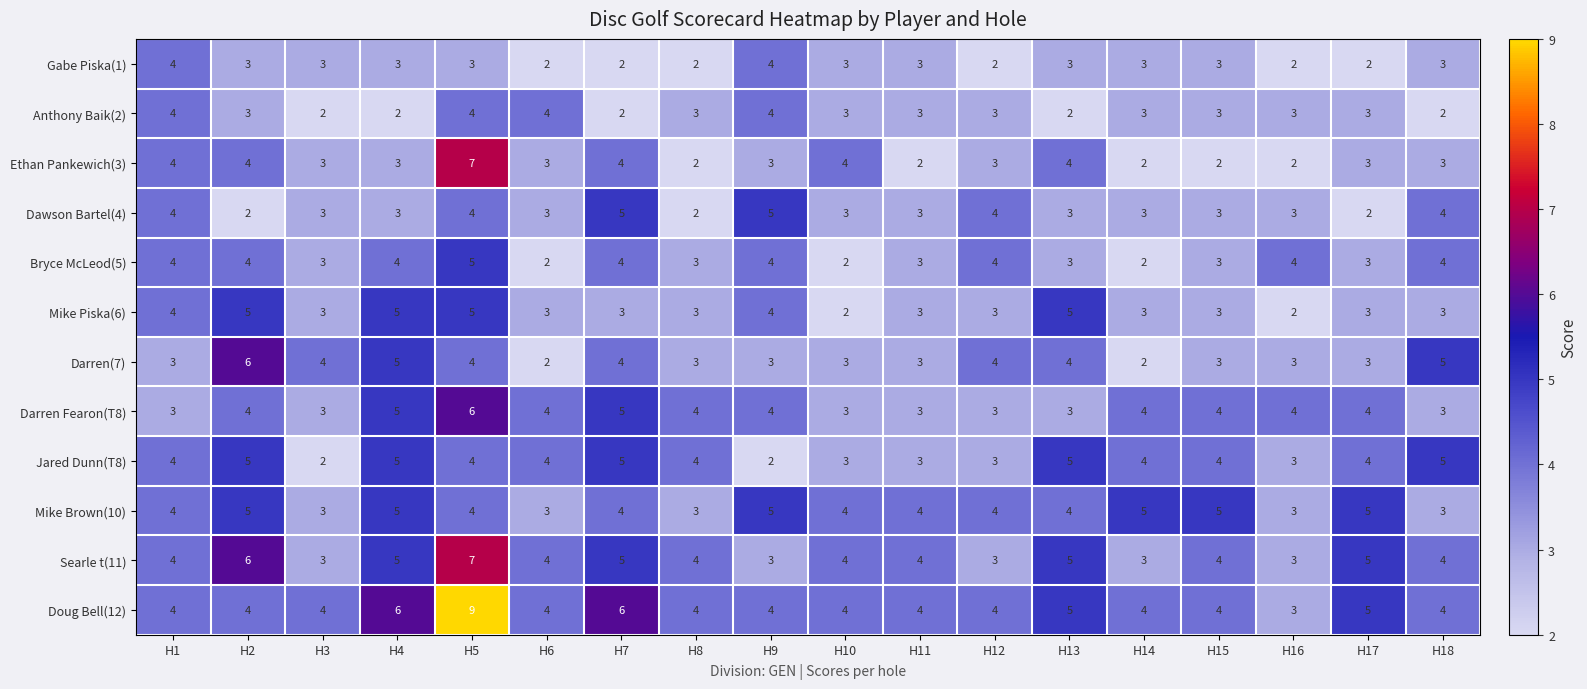

What is the difference between the highest and lowest values at H17?

3